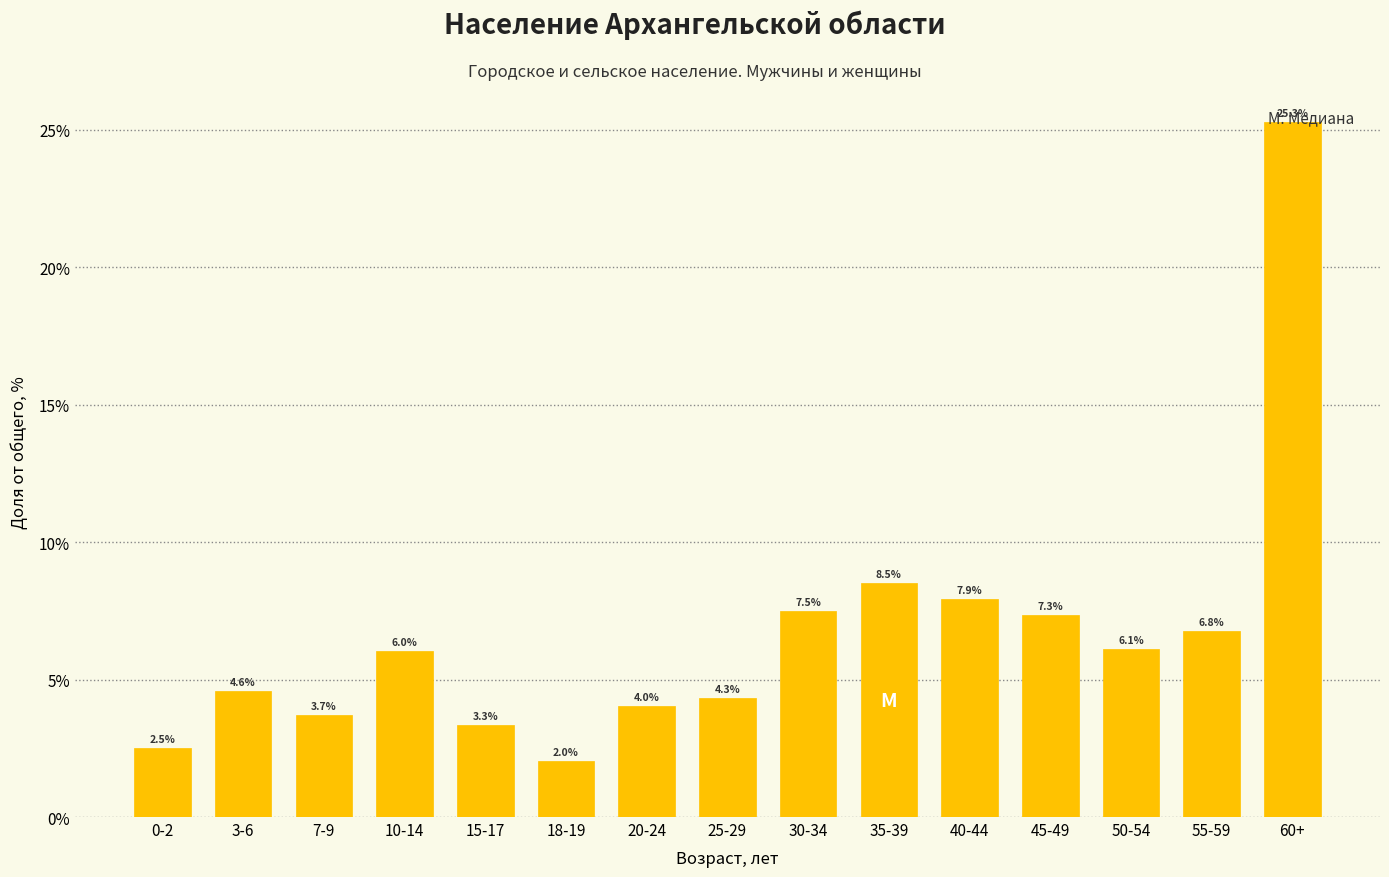

What is the difference between the values at 40-44 and 15-17?

4.6